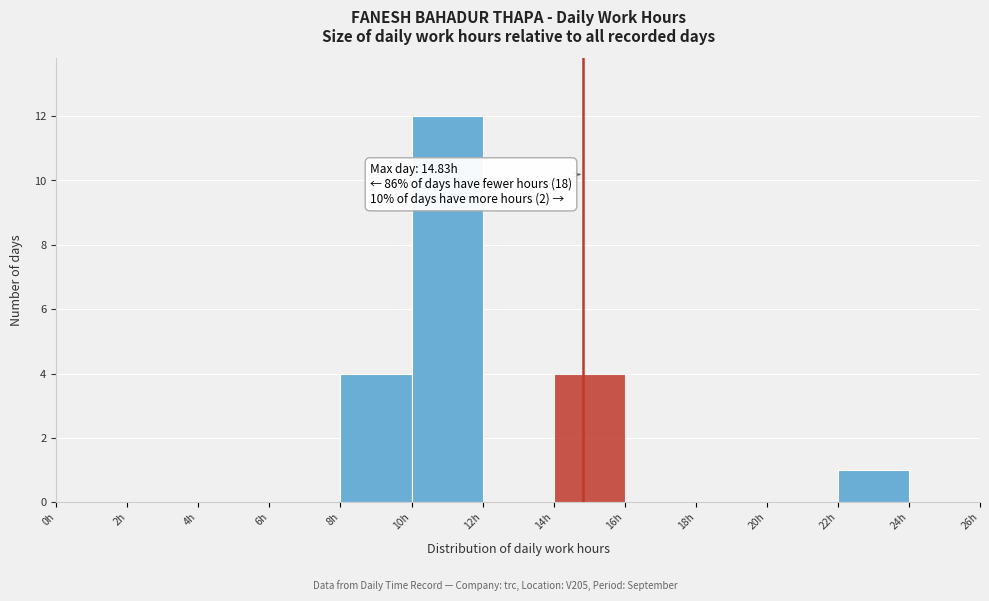

Which range on the x-axis has the tallest bar?

10 to 12